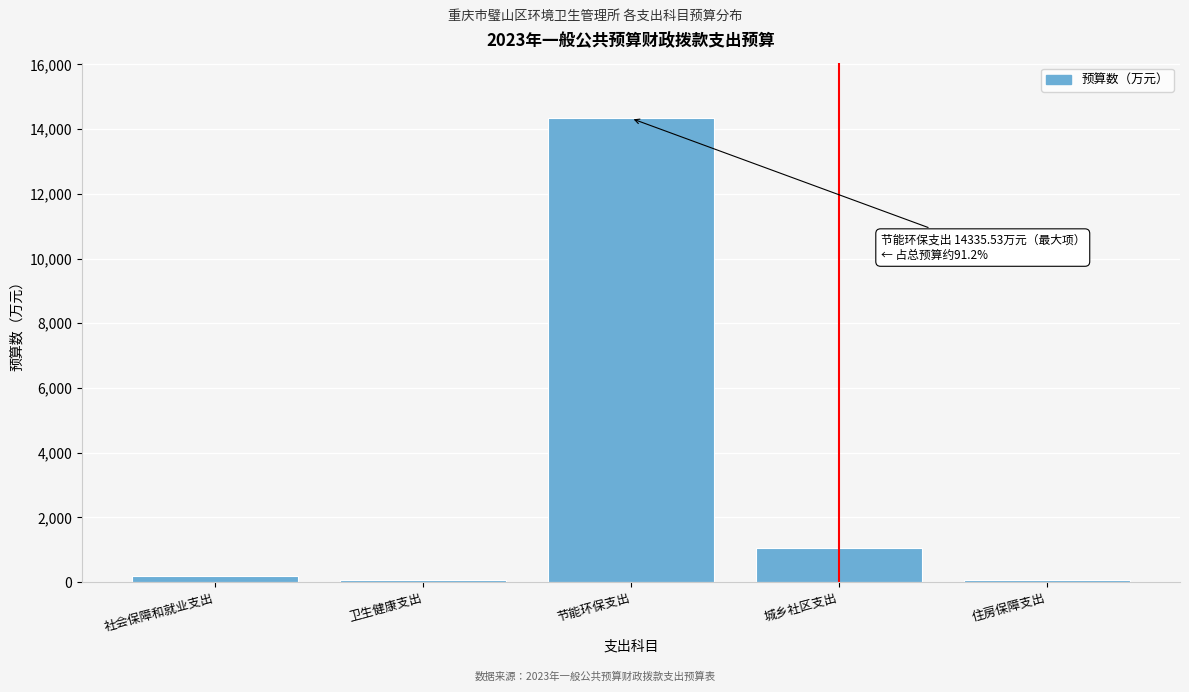

The chart shows a value of 6774.9 at 节能环保支出. True or false?

False